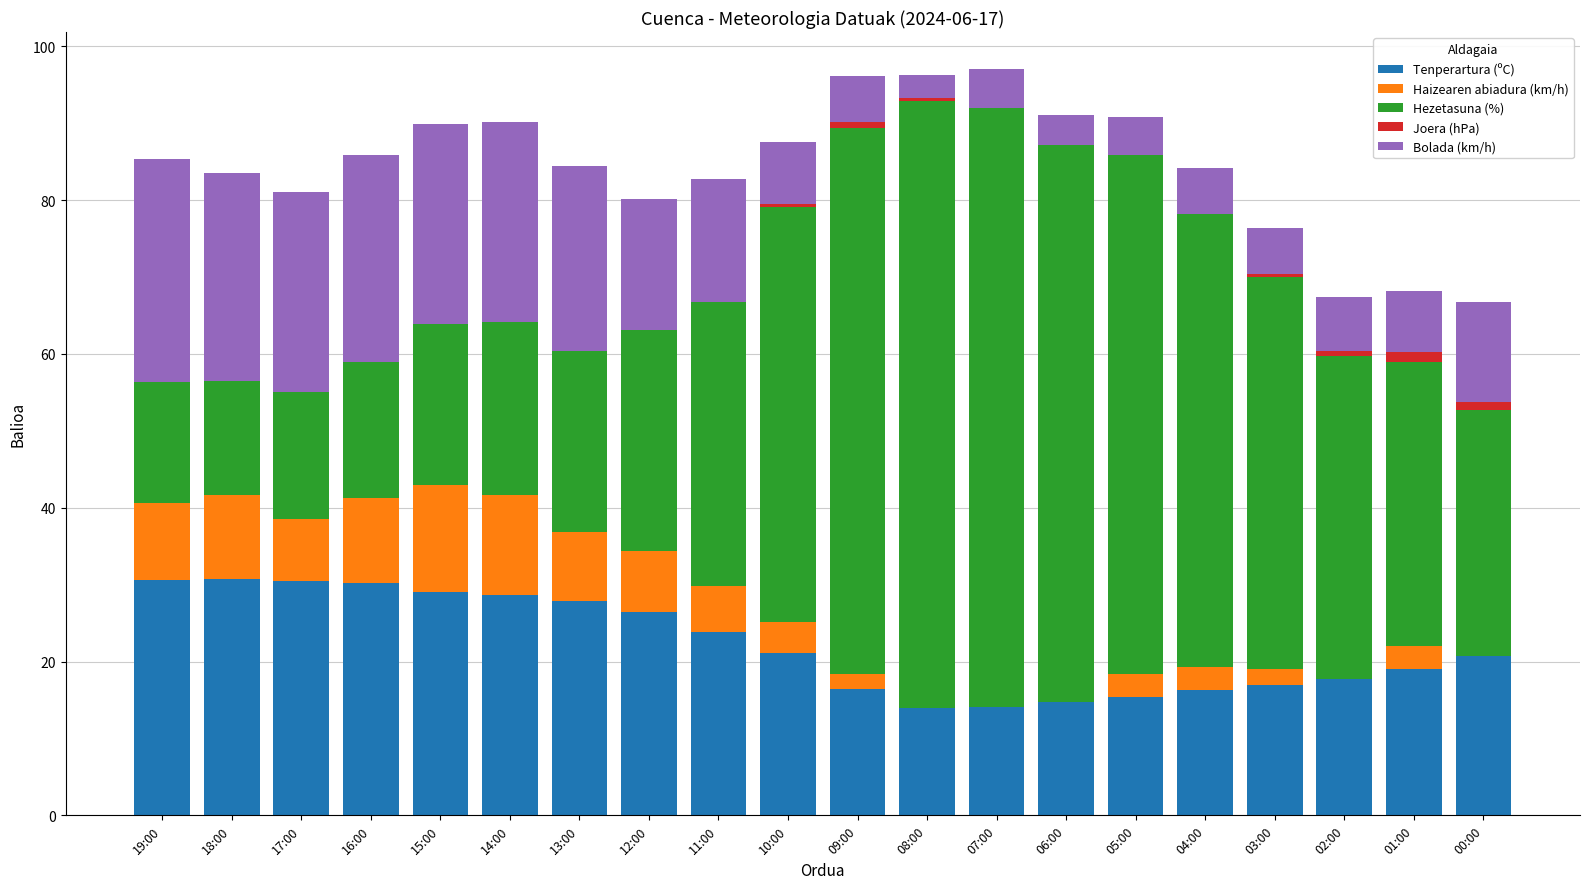

Count the number of categories in the chart.

20